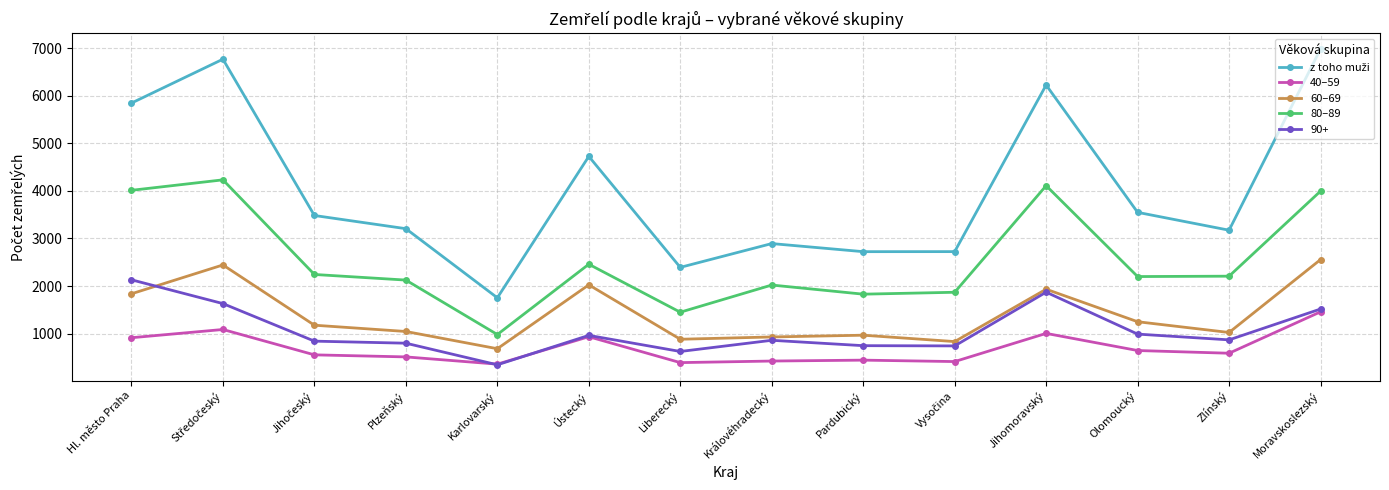

Does the chart display data point markers on the line(s)?

Yes